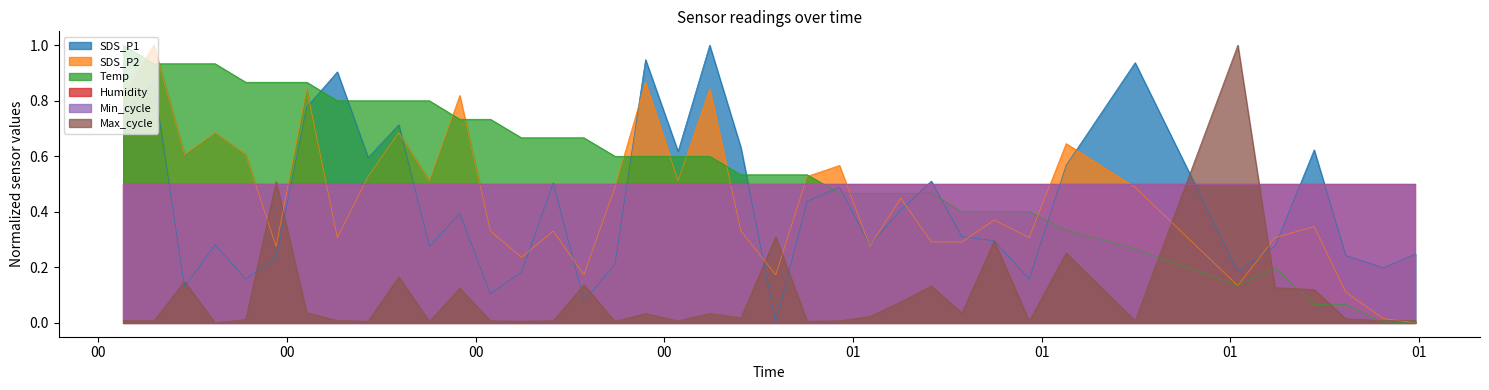

What is the average value of the SDS_P1 series?

0.4